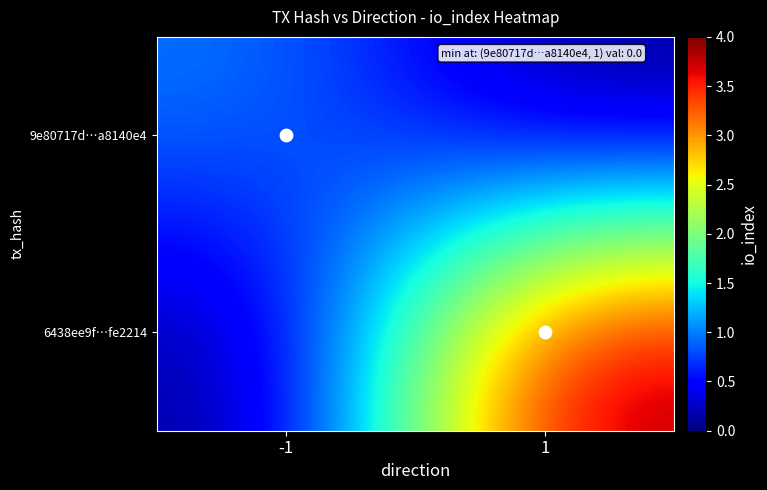

Which series changed the most between -1 and 1?

6438ee9f…fe2214